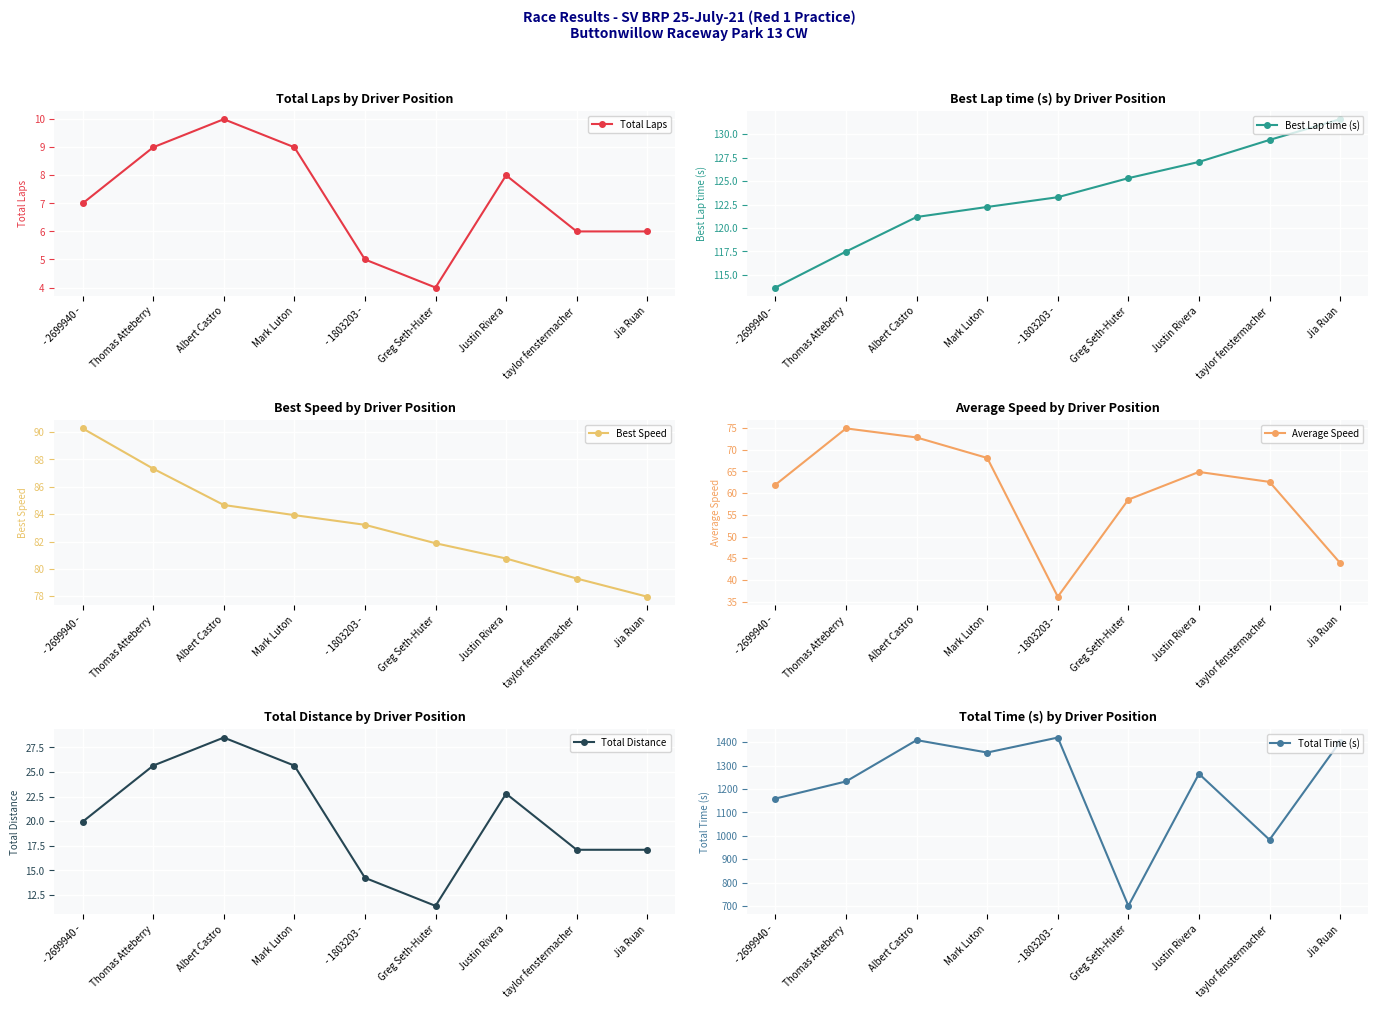

Reading left to right, list all the values displayed in this chart.

Total Laps: - 2699940 -=7.0	Thomas Atteberry=9.0	Albert Castro=10.0	Mark Luton=9.0	- 1803203 -=5.0	Greg Seth-Huter=4.0	Justin Rivera=8.0	taylor fenstermacher=6.0	Jia Ruan=6.0
Best Lap time (s): - 2699940 -=113.7	Thomas Atteberry=117.5	Albert Castro=121.2	Mark Luton=122.2	- 1803203 -=123.3	Greg Seth-Huter=125.3	Justin Rivera=127.0	taylor fenstermacher=129.4	Jia Ruan=131.6
Best Speed: - 2699940 -=90.3	Thomas Atteberry=87.3	Albert Castro=84.7	Mark Luton=83.9	- 1803203 -=83.2	Greg Seth-Huter=81.9	Justin Rivera=80.8	taylor fenstermacher=79.3	Jia Ruan=78.0
Average Speed: - 2699940 -=62.0	Thomas Atteberry=74.9	Albert Castro=72.8	Mark Luton=68.1	- 1803203 -=36.1	Greg Seth-Huter=58.5	Justin Rivera=64.9	taylor fenstermacher=62.6	Jia Ruan=43.9
Total Distance: - 2699940 -=19.9	Thomas Atteberry=25.6	Albert Castro=28.5	Mark Luton=25.6	- 1803203 -=14.2	Greg Seth-Huter=11.4	Justin Rivera=22.8	taylor fenstermacher=17.1	Jia Ruan=17.1
Total Time (s): - 2699940 -=1159.2	Thomas Atteberry=1232.3	Albert Castro=1408.6	Mark Luton=1355.6	- 1803203 -=1419.5	Greg Seth-Huter=701.2	Justin Rivera=1264.9	taylor fenstermacher=983.4	Jia Ruan=1401.9